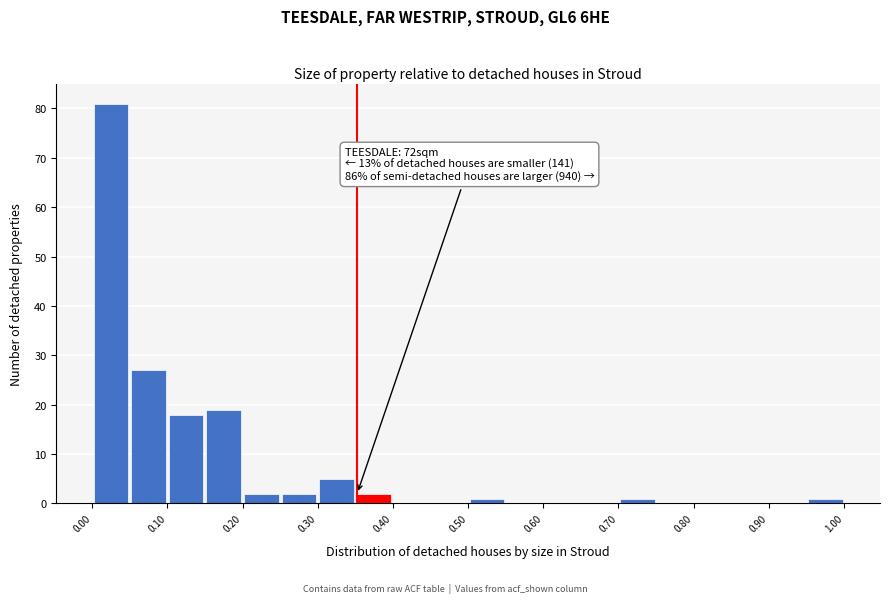

Which range on the x-axis has the tallest bar?

0.00 to 0.05